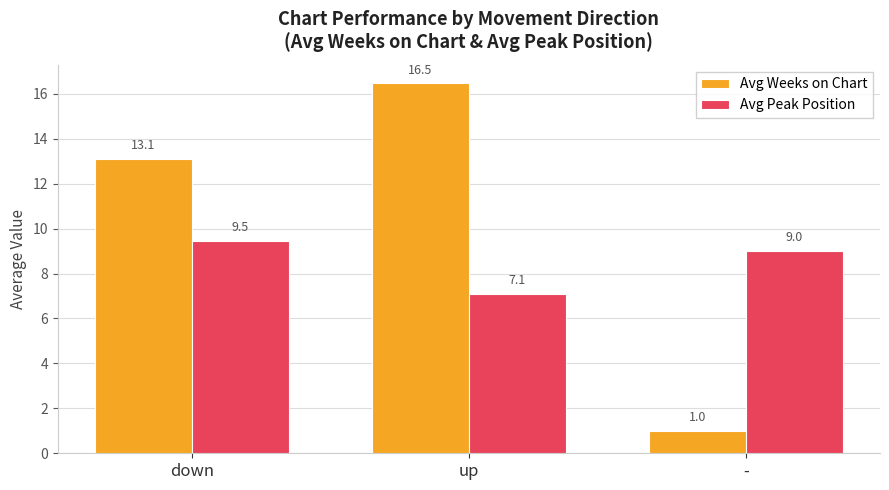

Reading left to right, extract all data points from this chart.

Avg Weeks on Chart: 13.1	16.5	1.0
Avg Peak Position: 9.5	7.1	9.0